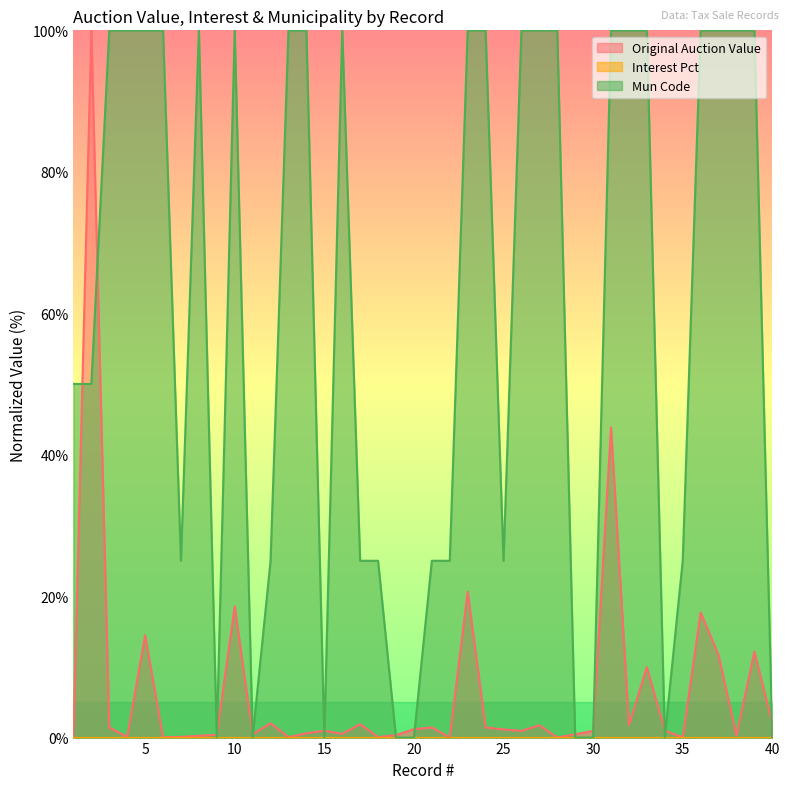

What is the maximum value for Mun Code?

100.0